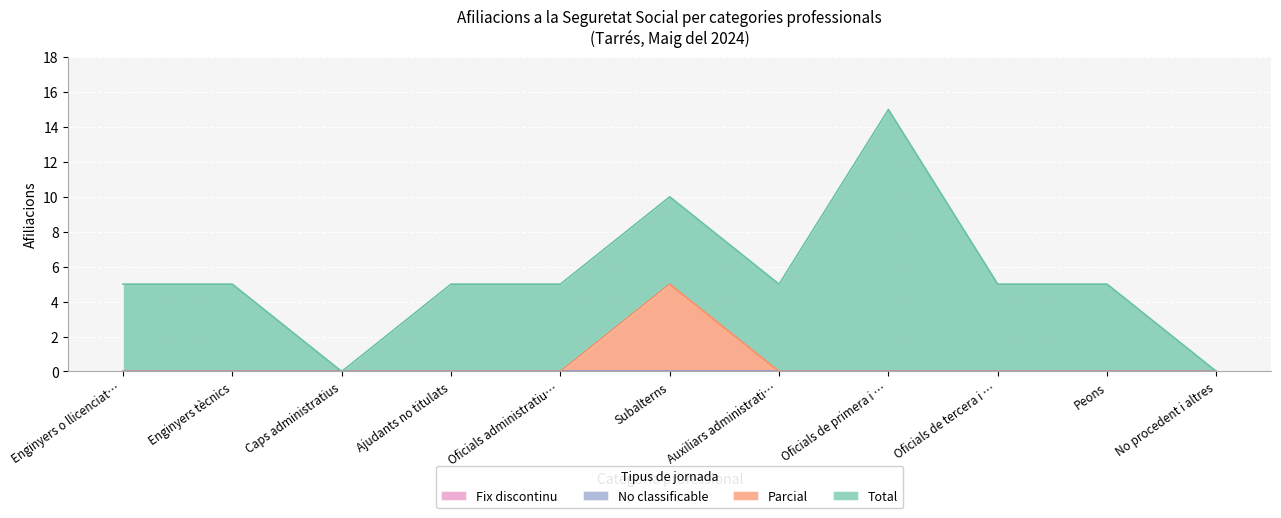

True or false: Fix discontinu and Total intersect in this chart.

False